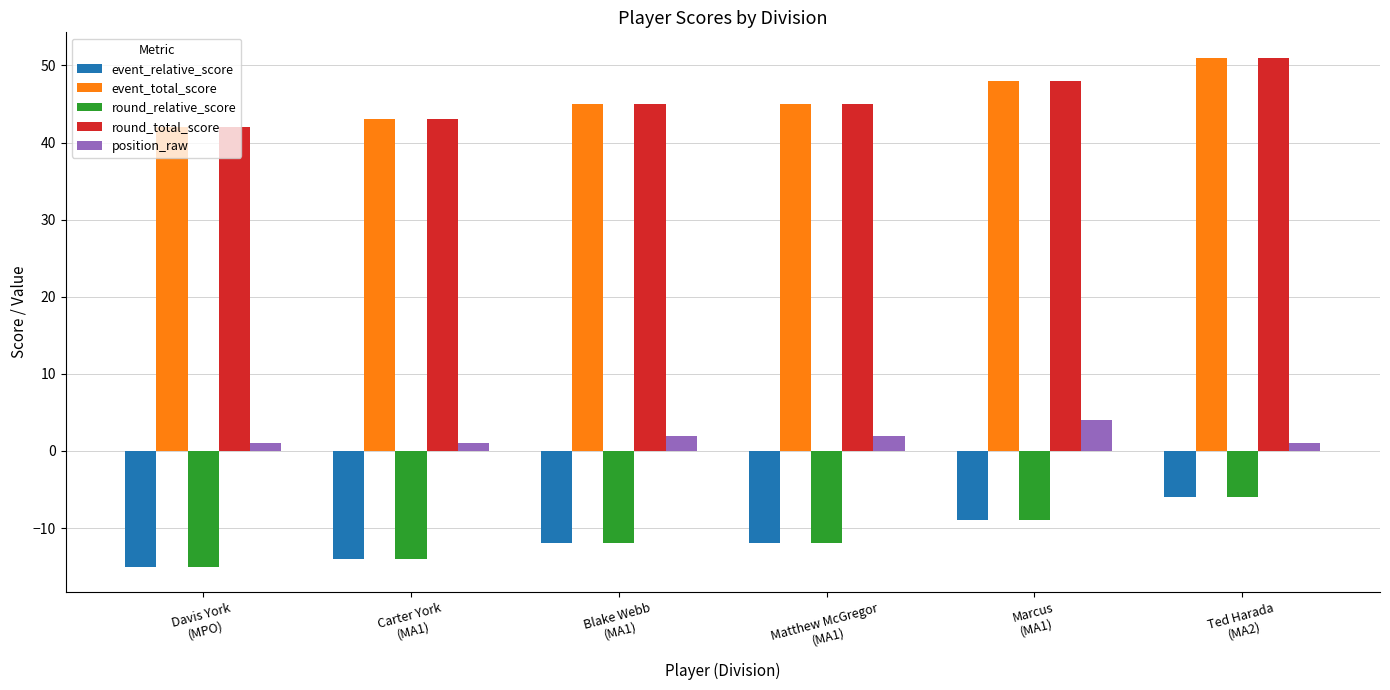

At how many categories does at least one series exceed 11?

6